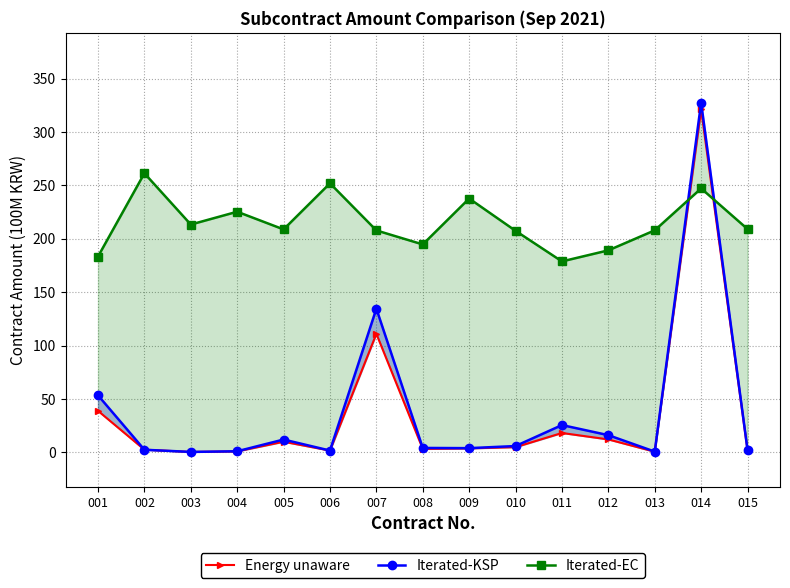

Count the number of data series in this chart.

3